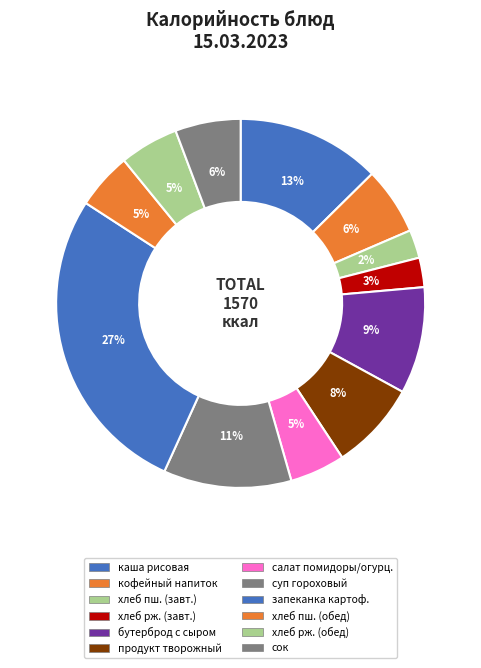

What is the smallest slice in the pie chart?

хлеб пшеничный (завтрак)